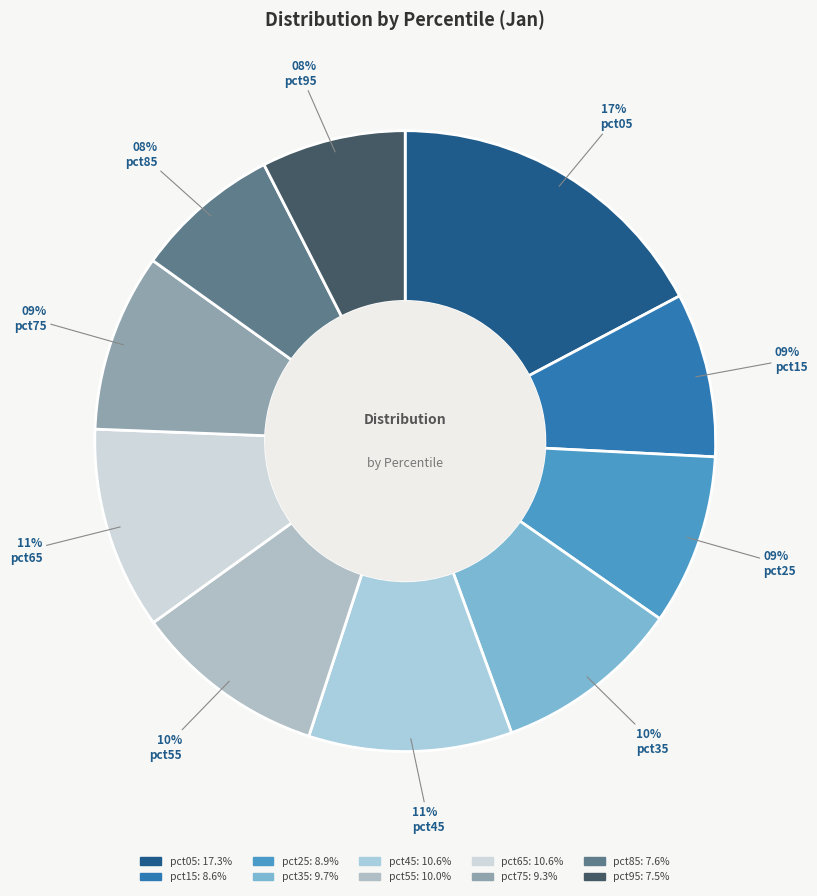

To the nearest percent, what is the average slice percentage?

10%